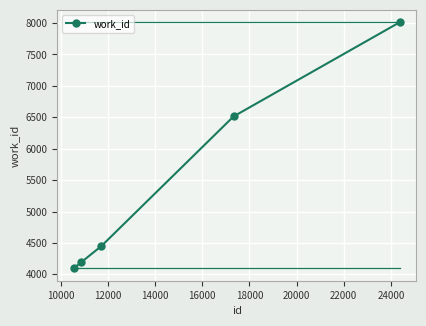

What is the value of the 2nd point from the left?

4195